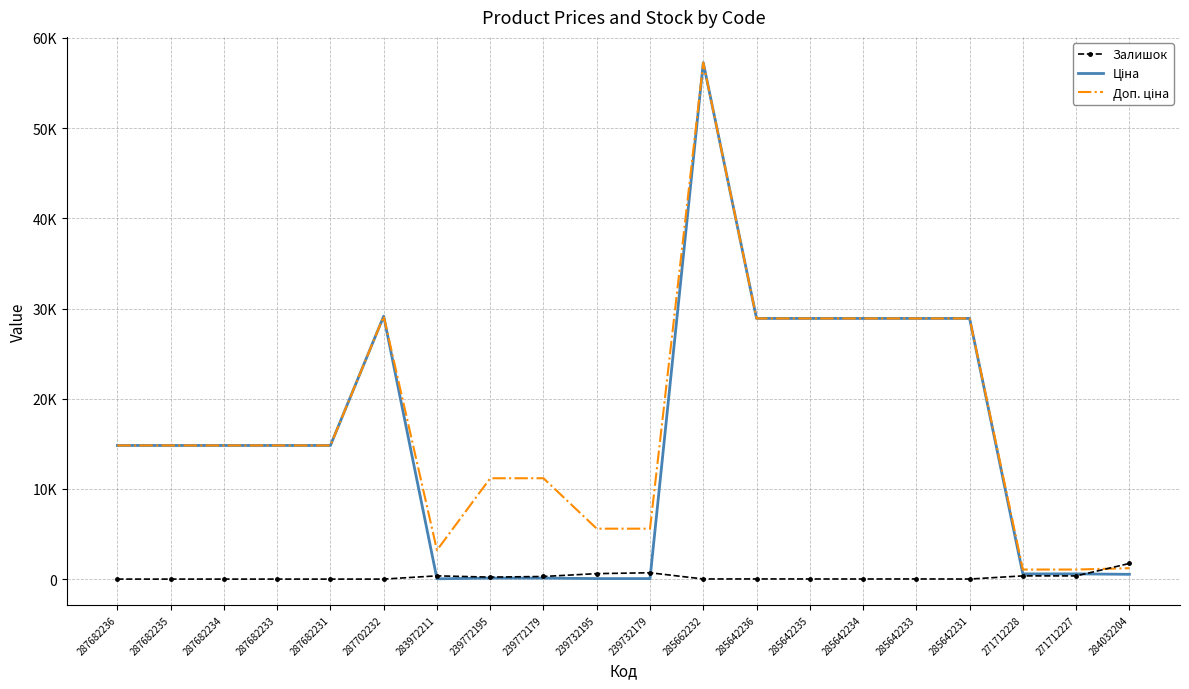

True or false: Залишок and Доп. ціна cross at least once.

True